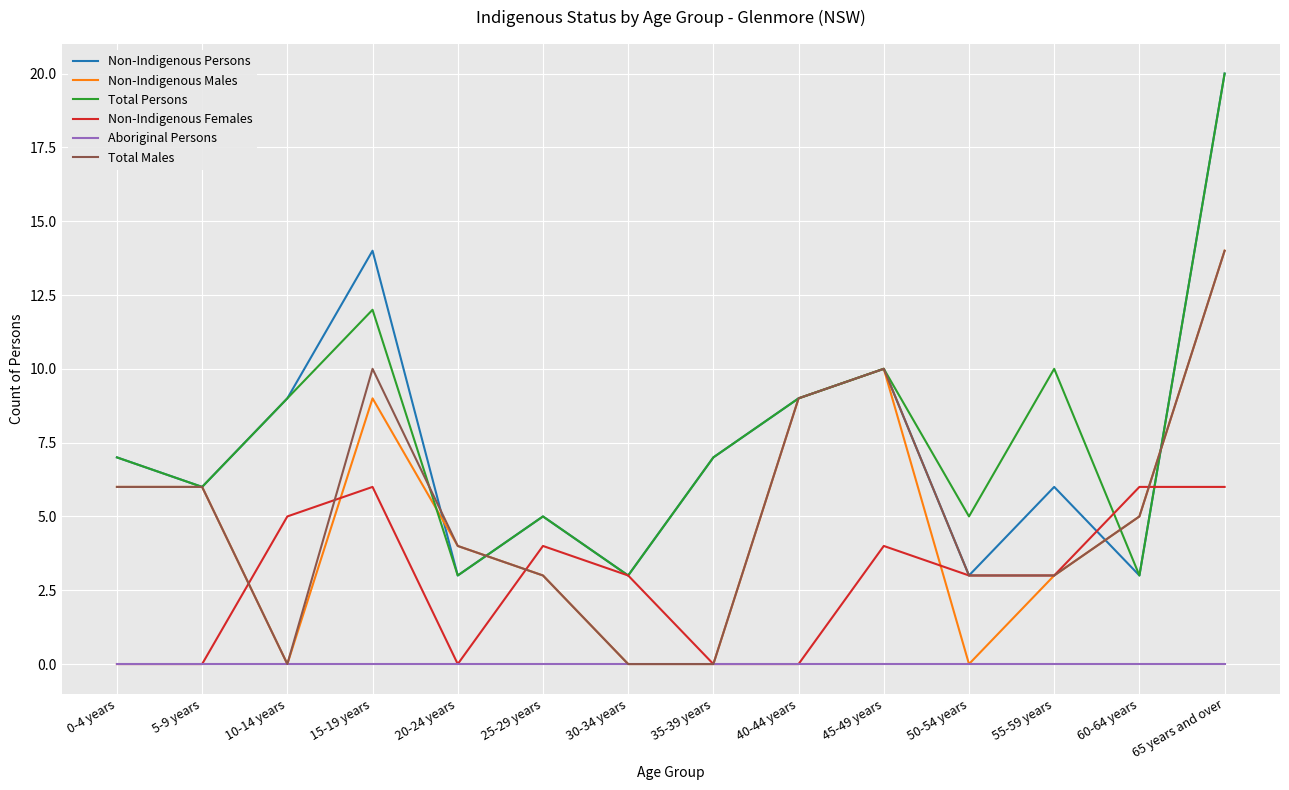

What position from the left is 65 years and over?

14